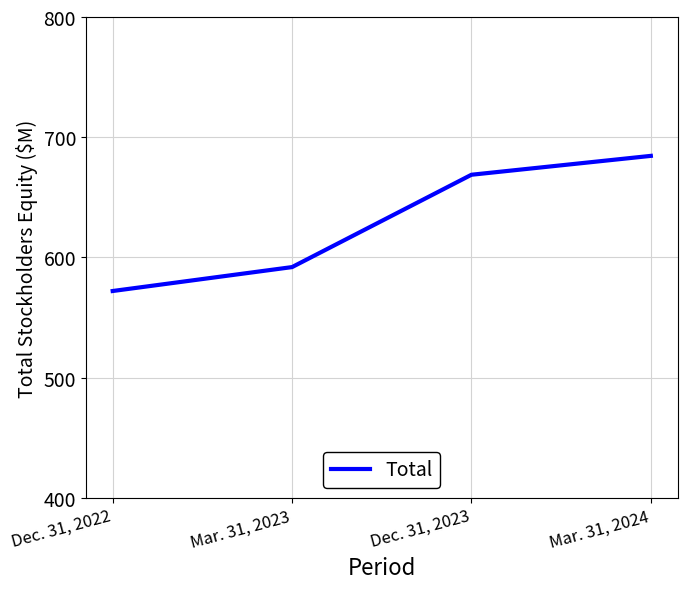

What is the difference between the maximum and second lowest values?

92.5